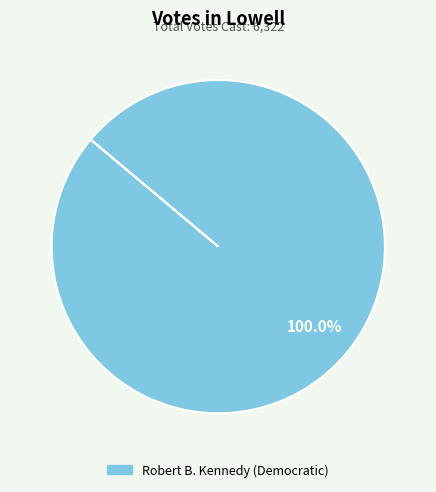

Does any single category account for the majority?

Yes